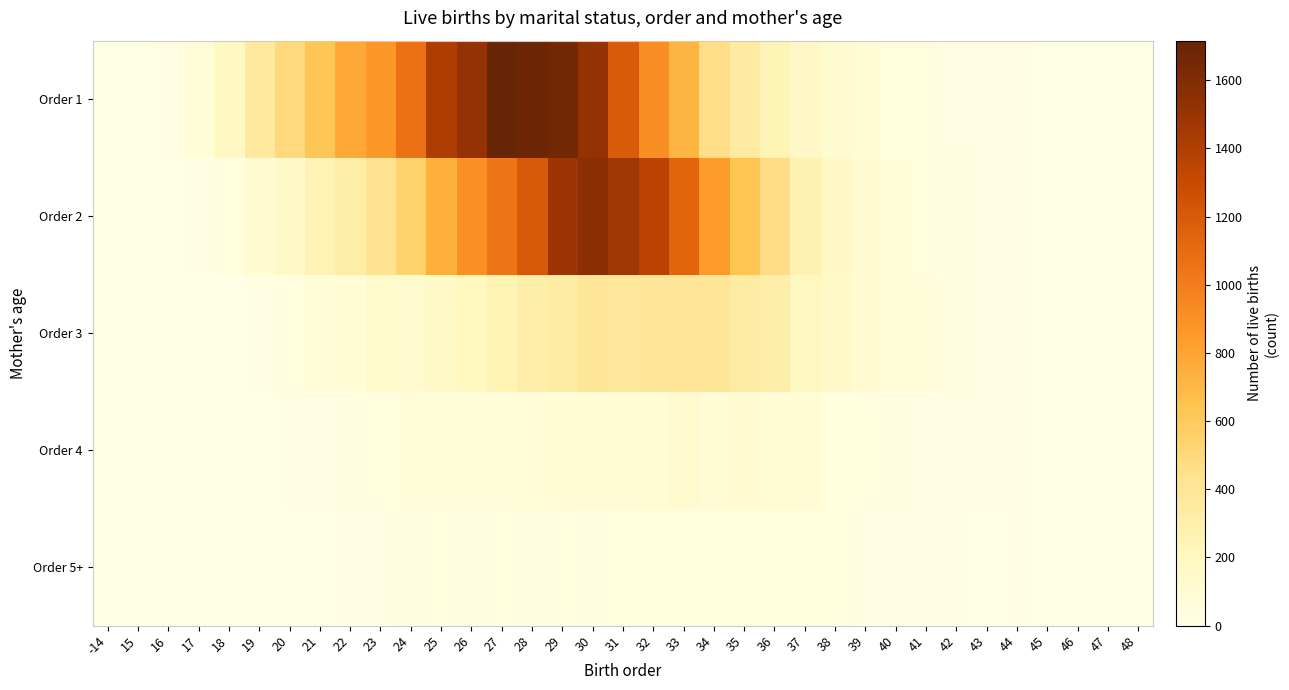

Between 41 and 34, which is larger?

34